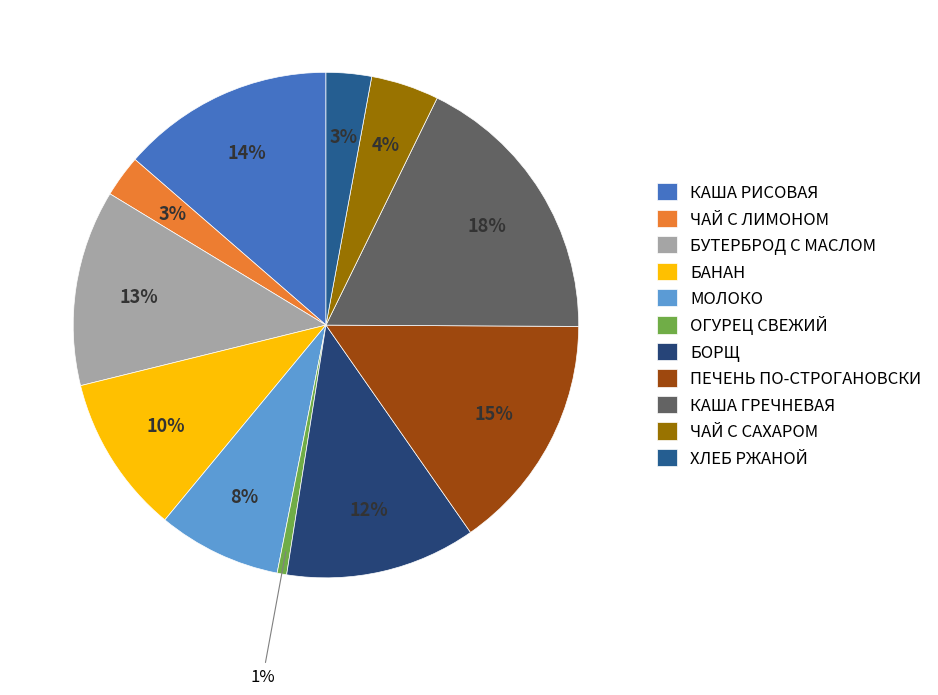

To the nearest percent, what is the difference between the ОГУРЕЦ СВЕЖИЙ and КАША РИСОВАЯ slice percentages?

13%